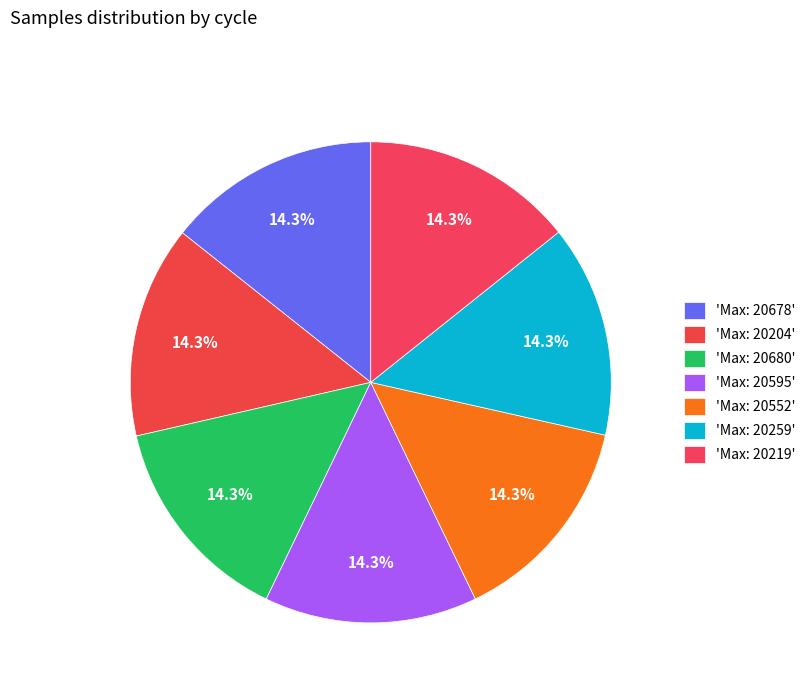

How many slices are in this pie chart?

7